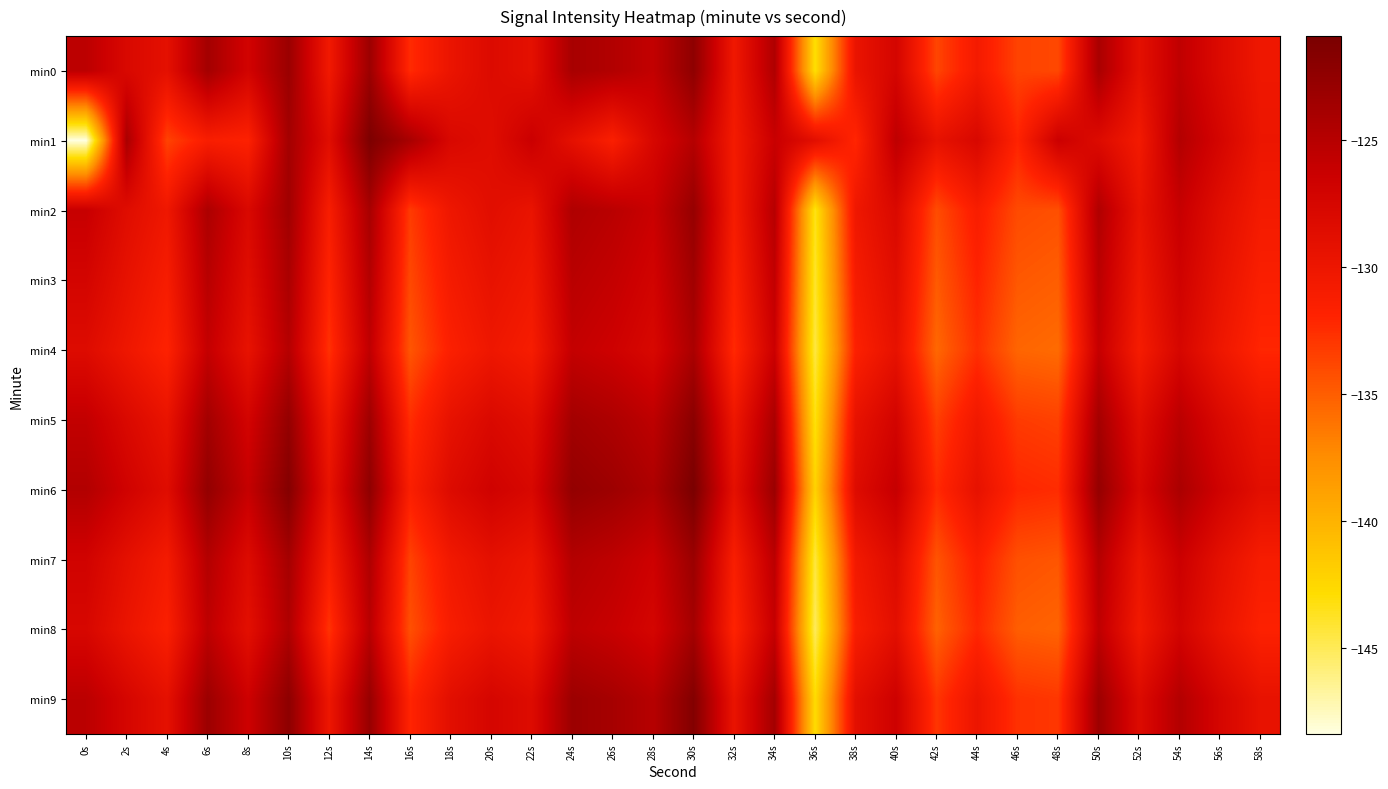

Reading right to left, transcribe all the data shown in this chart.

min0: 58s=-130.2	56s=-128.2	54s=-125.6	52s=-129.0	50s=-124.1	48s=-133.8	46s=-133.6	44s=-130.7	42s=-133.7	40s=-127.3	38s=-129.6	36s=-143.0	34s=-124.5	32s=-130.3	30s=-122.3	28s=-125.8	26s=-124.7	24s=-124.0	22s=-129.1	20s=-128.2	18s=-129.7	16s=-132.4	14s=-123.2	12s=-130.4	10s=-123.1	8s=-127.0	6s=-123.7	4s=-129.0	2s=-127.8	0s=-125.4
min1: 58s=-129.9	56s=-127.3	54s=-124.8	52s=-130.6	50s=-128.2	48s=-126.4	46s=-131.9	44s=-127.7	42s=-129.3	40s=-125.5	38s=-132.1	36s=-128.8	34s=-126.2	32s=-130.7	30s=-124.9	28s=-127.6	26s=-131.4	24s=-129.1	22s=-126.3	20s=-128.5	18s=-127.7	16s=-124.0	14s=-121.1	12s=-128.6	10s=-123.7	8s=-131.7	6s=-131.2	4s=-133.6	2s=-124.1	0s=-148.4
min2: 58s=-130.7	56s=-128.7	54s=-126.1	52s=-129.5	50s=-124.6	48s=-134.3	46s=-134.0	44s=-131.2	42s=-134.1	40s=-127.9	38s=-130.2	36s=-143.5	34s=-125.0	32s=-130.9	30s=-122.8	28s=-126.3	26s=-125.2	24s=-124.5	22s=-129.6	20s=-128.7	18s=-130.1	16s=-133.2	14s=-124.0	12s=-131.1	10s=-123.5	8s=-127.8	6s=-124.3	4s=-130.2	2s=-128.5	0s=-126.1
min3: 58s=-131.4	56s=-129.4	54s=-126.8	52s=-130.2	50s=-125.3	48s=-135.0	46s=-134.7	44s=-131.9	42s=-134.8	40s=-128.6	38s=-130.9	36s=-144.0	34s=-125.7	32s=-131.6	30s=-123.5	28s=-127.0	26s=-125.9	24s=-125.2	22s=-130.3	20s=-129.4	18s=-130.8	16s=-133.9	14s=-124.8	12s=-131.9	10s=-124.2	8s=-128.6	6s=-125.1	4s=-131.0	2s=-129.3	0s=-127.2
min4: 58s=-132.1	56s=-130.1	54s=-127.5	52s=-130.9	50s=-126.0	48s=-135.7	46s=-135.4	44s=-132.6	42s=-135.5	40s=-129.3	38s=-131.6	36s=-144.5	34s=-126.4	32s=-132.3	30s=-124.2	28s=-127.7	26s=-126.6	24s=-125.9	22s=-131.0	20s=-130.1	18s=-131.5	16s=-134.6	14s=-125.6	12s=-132.7	10s=-124.9	8s=-129.4	6s=-125.9	4s=-131.8	2s=-130.1	0s=-128.3
min5: 58s=-129.9	56s=-127.9	54s=-125.3	52s=-128.7	50s=-123.8	48s=-133.5	46s=-133.2	44s=-130.4	42s=-133.4	40s=-127.1	38s=-129.4	36s=-143.3	34s=-124.2	32s=-130.1	30s=-122.0	28s=-125.5	26s=-124.4	24s=-123.7	22s=-128.8	20s=-127.9	18s=-129.3	16s=-132.5	14s=-123.4	12s=-130.5	10s=-122.7	8s=-127.1	6s=-123.7	4s=-129.6	2s=-127.9	0s=-125.8
min6: 58s=-128.8	56s=-126.8	54s=-124.2	52s=-127.6	50s=-122.7	48s=-132.4	46s=-132.1	44s=-129.3	42s=-132.3	40s=-126.0	38s=-128.3	36s=-142.2	34s=-123.1	32s=-129.0	30s=-120.9	28s=-124.4	26s=-123.3	24s=-122.6	22s=-127.7	20s=-126.8	18s=-128.2	16s=-131.4	14s=-122.3	12s=-129.4	10s=-121.6	8s=-126.0	6s=-122.6	4s=-128.5	2s=-126.8	0s=-124.7
min7: 58s=-131.0	56s=-129.0	54s=-126.4	52s=-129.8	50s=-124.9	48s=-134.6	46s=-134.3	44s=-131.5	42s=-134.5	40s=-128.2	38s=-130.5	36s=-144.4	34s=-125.3	32s=-131.2	30s=-123.1	28s=-126.6	26s=-125.5	24s=-124.8	22s=-129.9	20s=-129.0	18s=-130.4	16s=-133.6	14s=-124.5	12s=-131.1	10s=-123.8	8s=-128.2	6s=-124.8	4s=-130.7	2s=-129.0	0s=-126.9
min8: 58s=-131.7	56s=-129.7	54s=-127.1	52s=-130.5	50s=-125.6	48s=-135.3	46s=-135.0	44s=-132.2	42s=-135.2	40s=-128.9	38s=-131.2	36s=-145.1	34s=-126.0	32s=-131.9	30s=-123.8	28s=-127.3	26s=-126.2	24s=-125.5	22s=-130.6	20s=-129.7	18s=-131.1	16s=-134.3	14s=-125.2	12s=-132.8	10s=-124.5	8s=-128.9	6s=-125.5	4s=-131.4	2s=-129.7	0s=-127.6
min9: 58s=-129.4	56s=-127.4	54s=-124.8	52s=-128.2	50s=-123.3	48s=-133.0	46s=-132.7	44s=-129.9	42s=-132.9	40s=-126.6	38s=-128.9	36s=-142.8	34s=-123.7	32s=-129.6	30s=-121.5	28s=-125.0	26s=-123.9	24s=-123.2	22s=-128.3	20s=-127.4	18s=-128.8	16s=-132.0	14s=-122.9	12s=-130.0	10s=-122.2	8s=-126.6	6s=-123.2	4s=-129.1	2s=-127.4	0s=-125.3